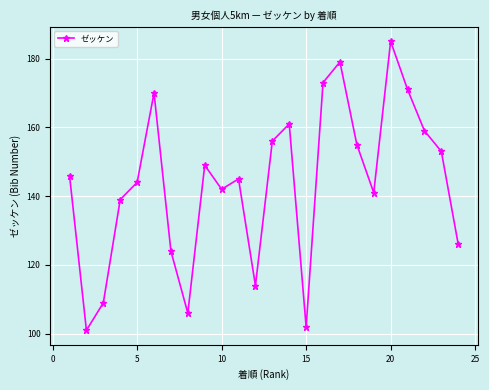

What is the value of the 16th point from the left?

173